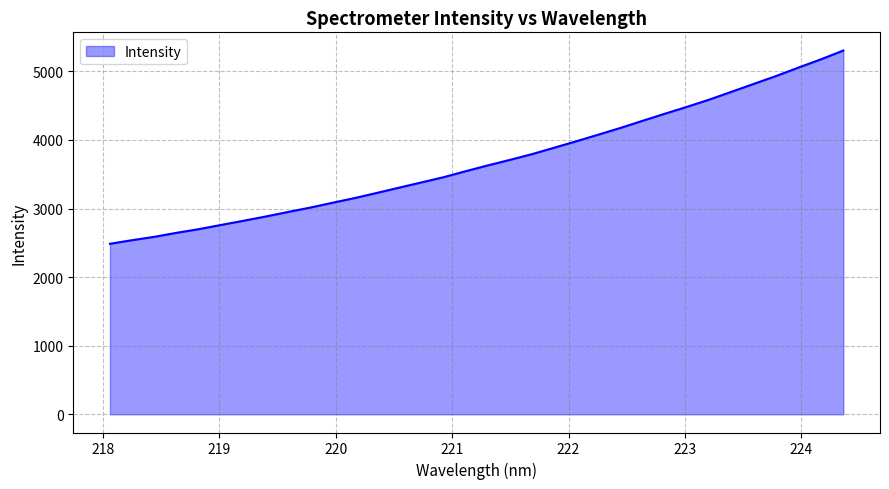

What is the smallest value displayed?

2485.7